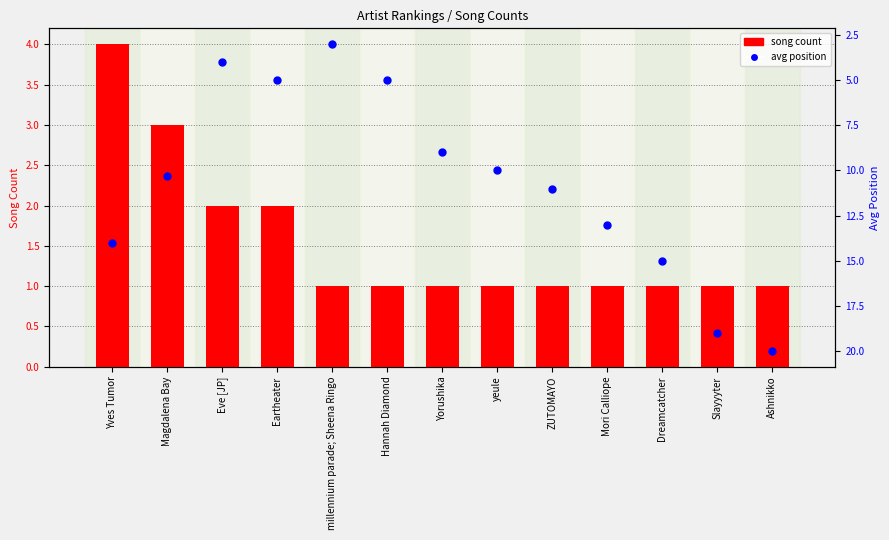

Which series has the largest total across all categories?

avg position